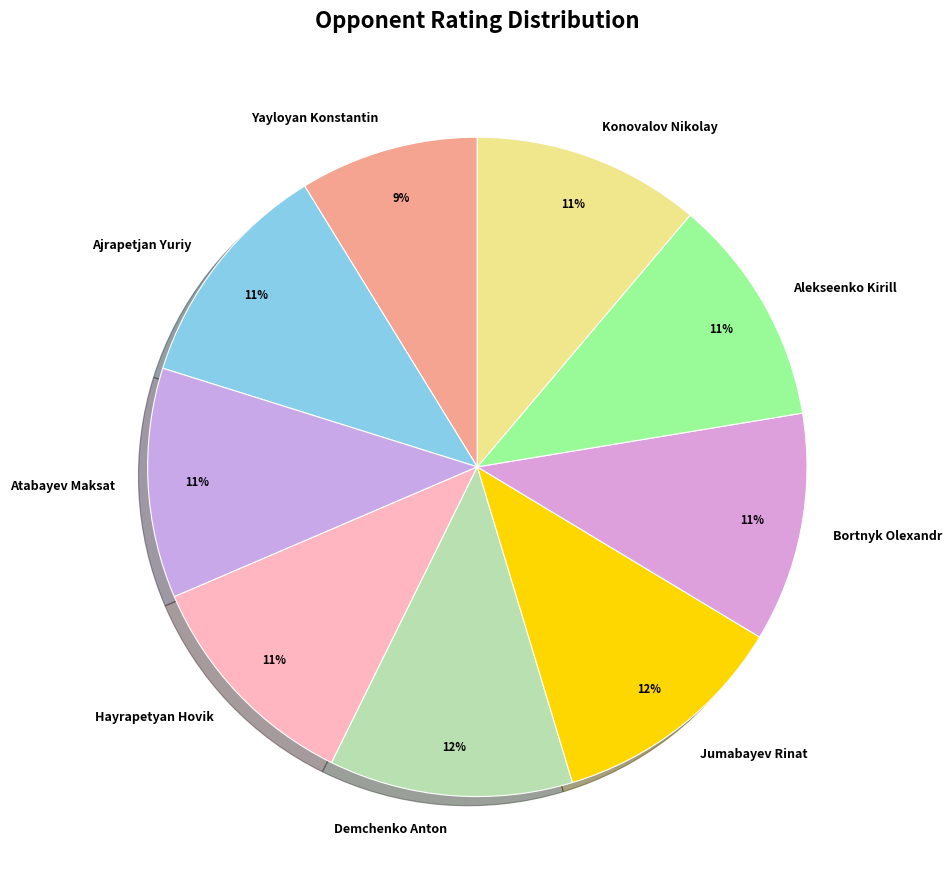

Is the sum of Demchenko Anton and Hayrapetyan Hovik greater than half?

No